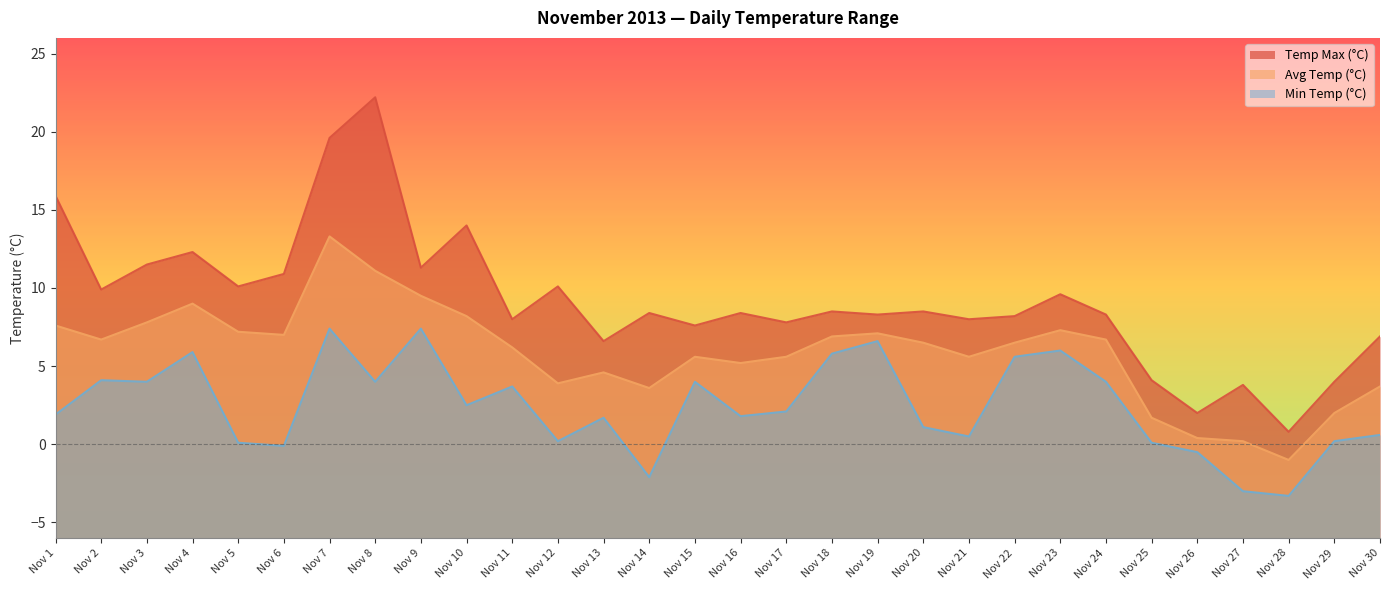

Is it true that Min Temp (°C) equals 2.4 at Nov 22?

False